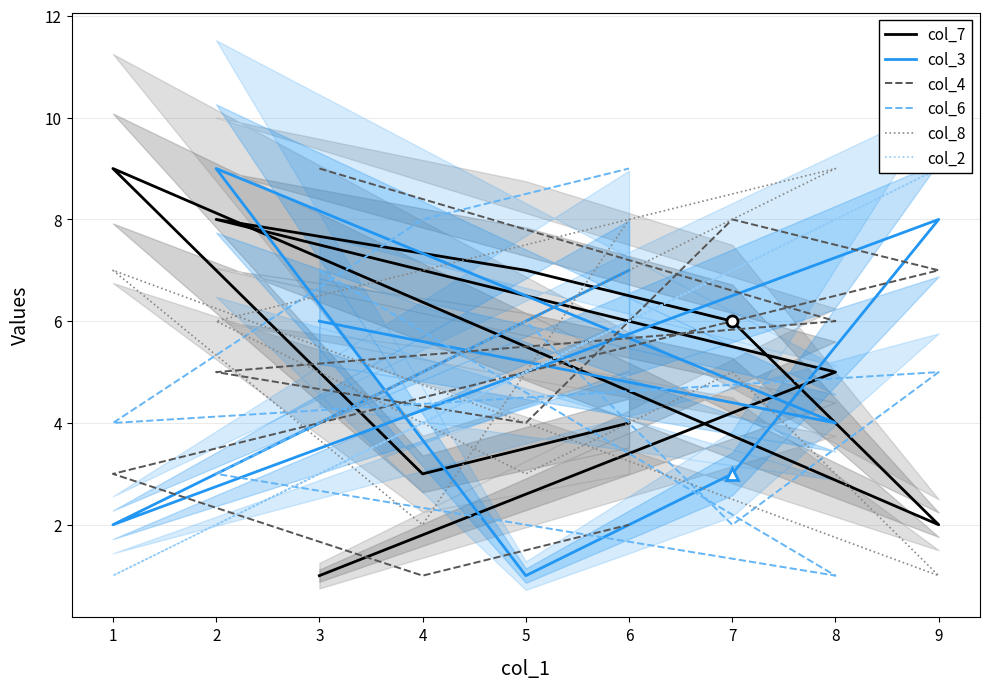

Read the col_2 value at 2.

2